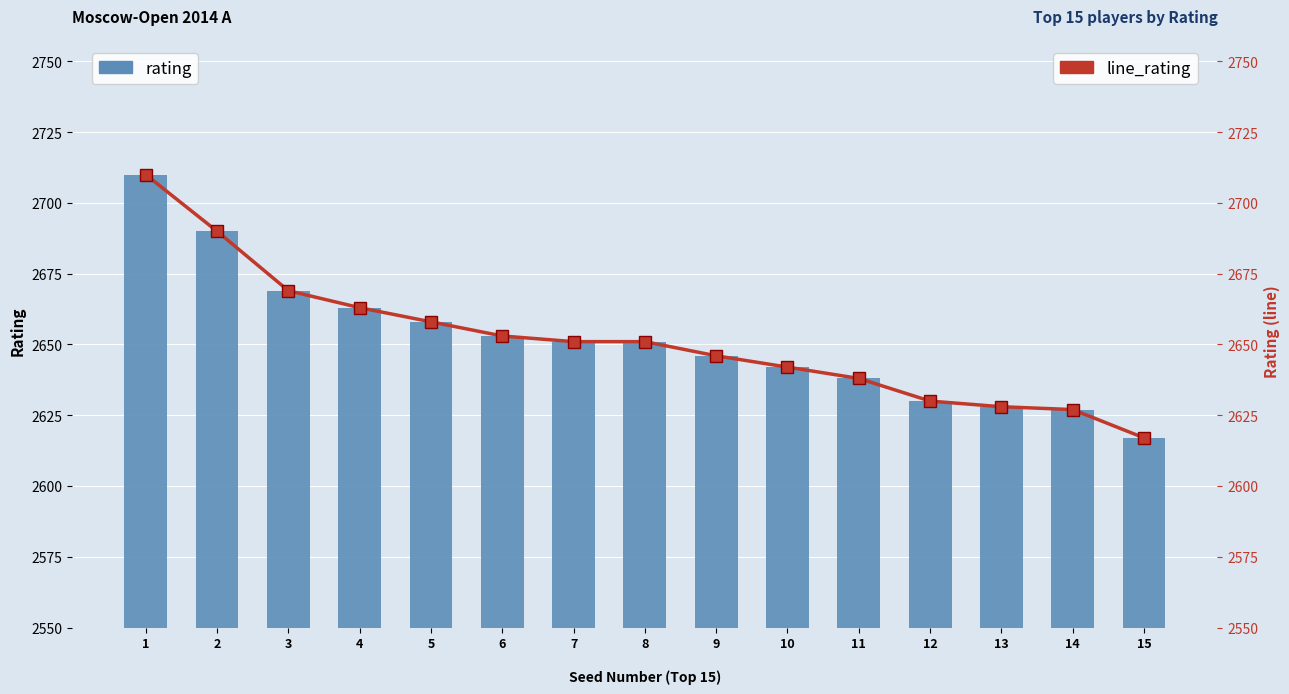

How many distinct data groups are displayed?

2